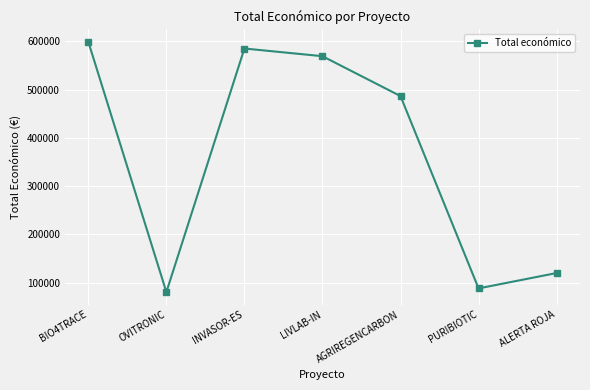

Which has a higher value, AGRIREGENCARBON or ALERTA ROJA?

AGRIREGENCARBON